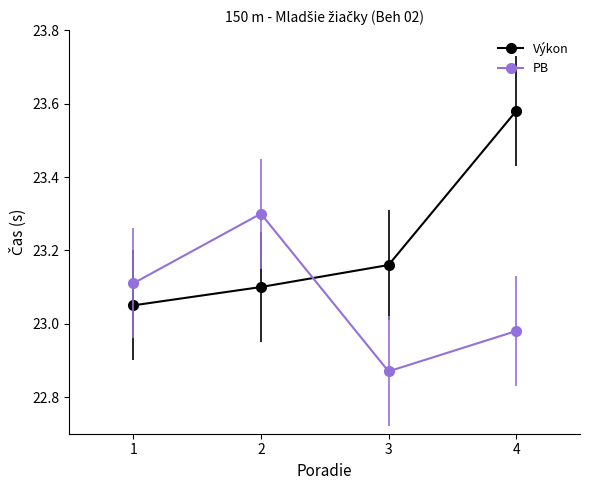

Which series changed the most between 1 and 4?

Výkon